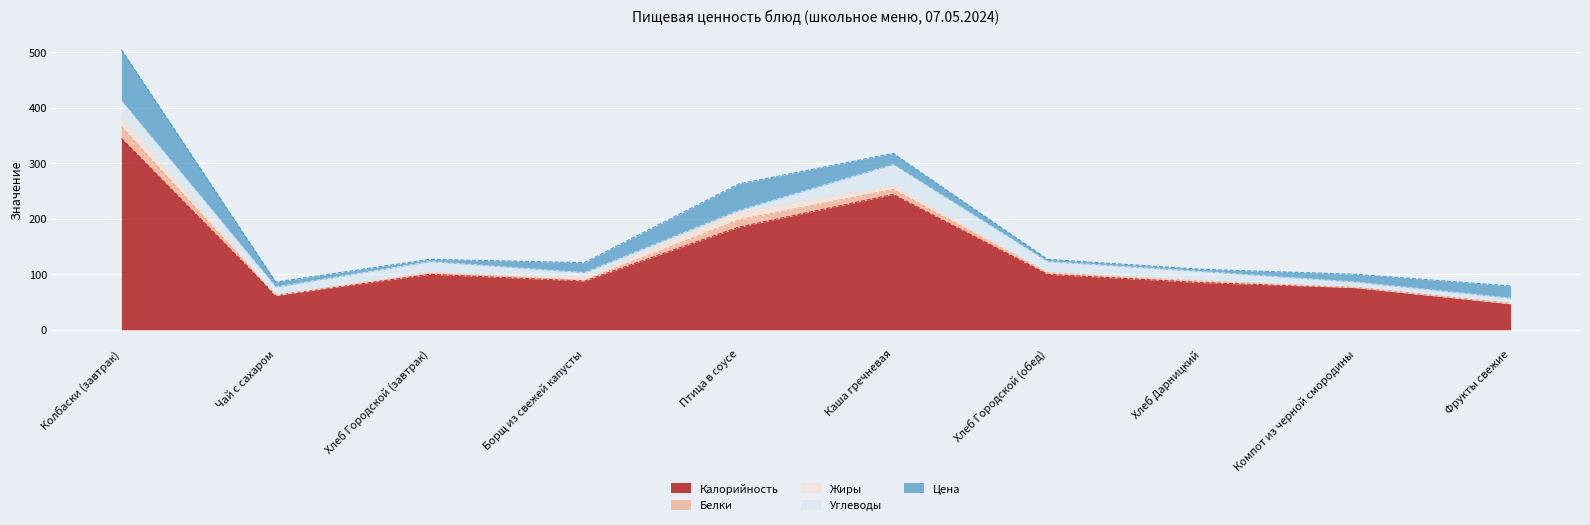

Where does the Цена series first go above 18?

Колбаски (завтрак)